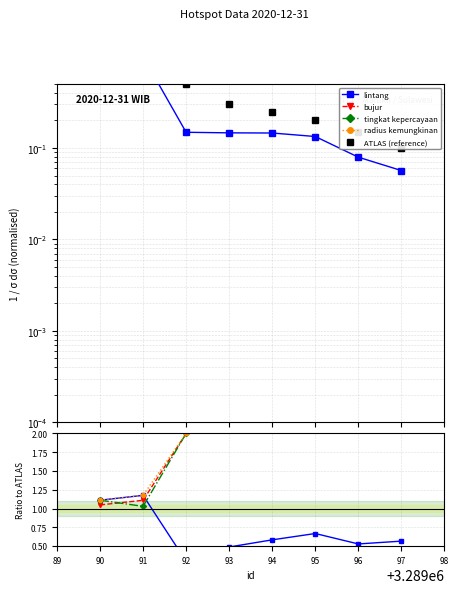

What is the spread (max minus min) of values at 93?

3.0